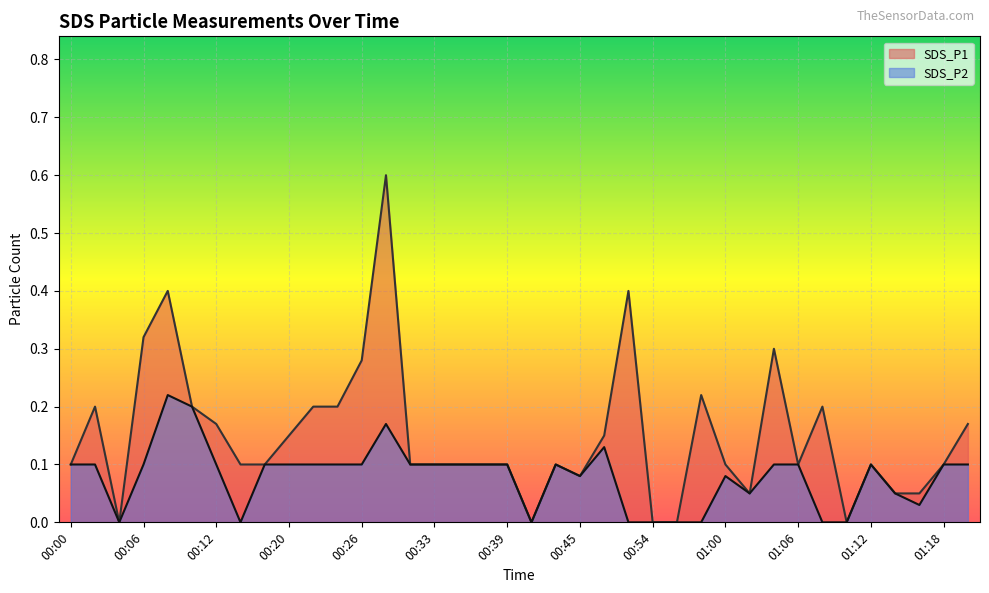

What is the value of the SDS_P1 point at the 22nd from the left?

0.1